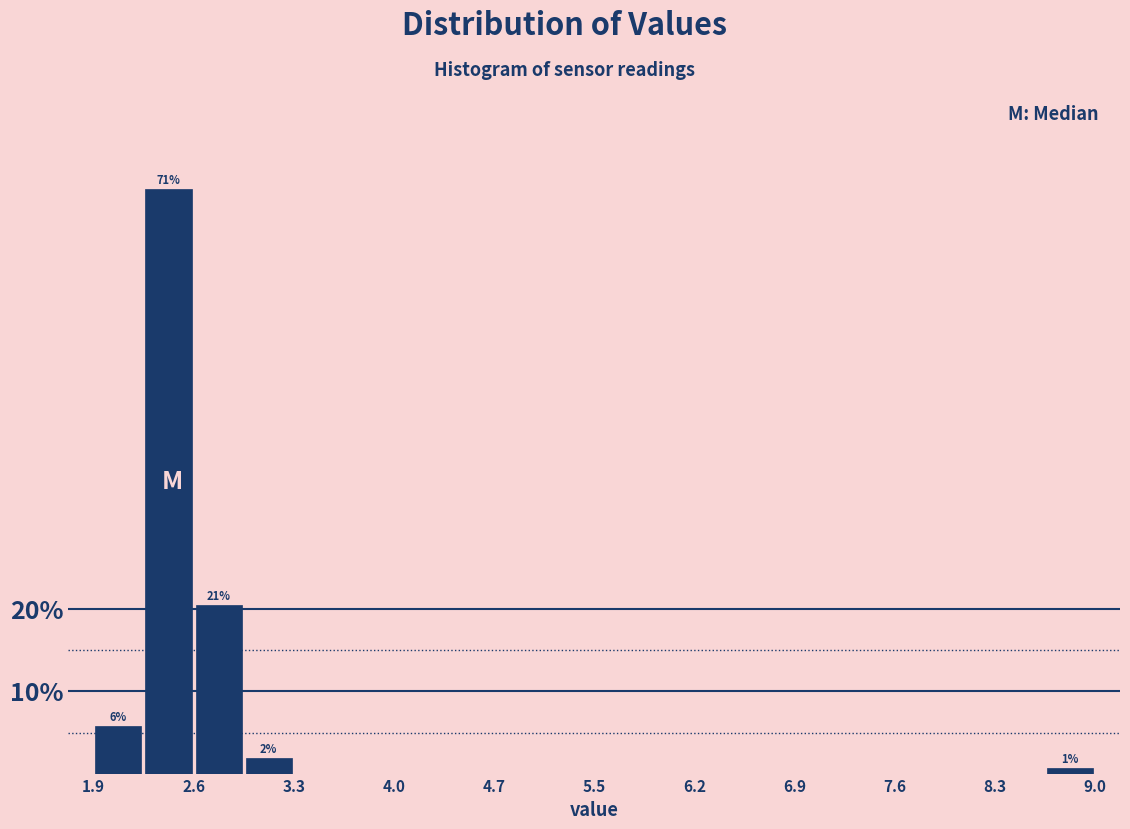

Around what value on the x-axis is the tallest bar? Give the approximate position of its centre, as read against the axis.

2.4